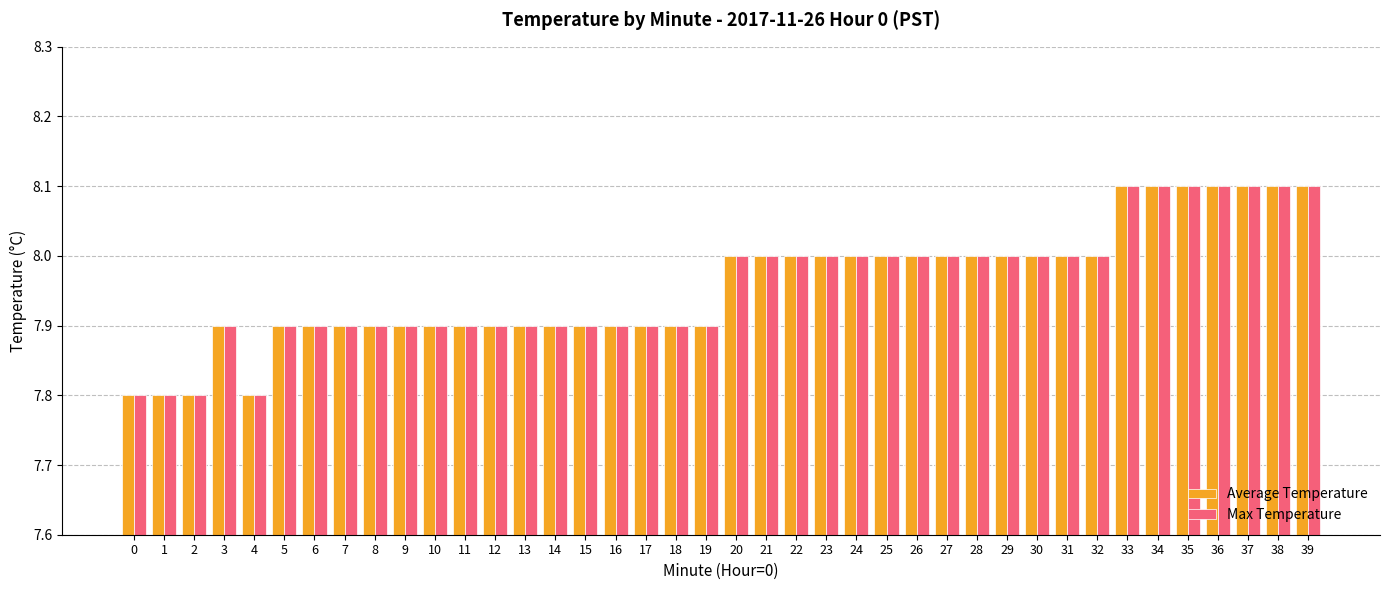

What is the lowest value of the Average Temperature series?

7.8